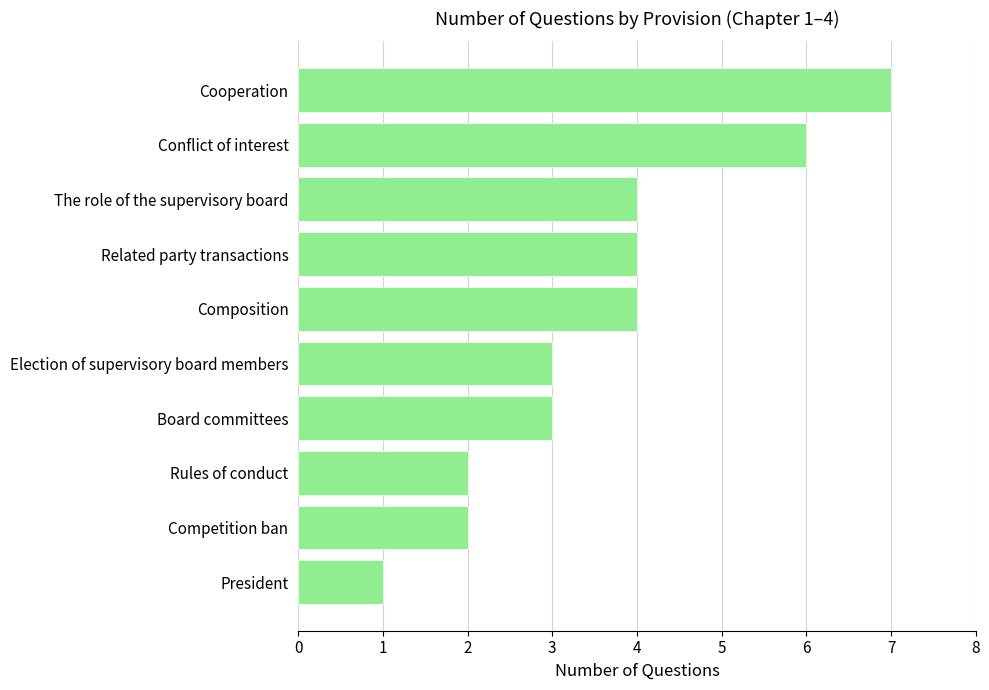

At which category does the chart reach its minimum across all series?

President